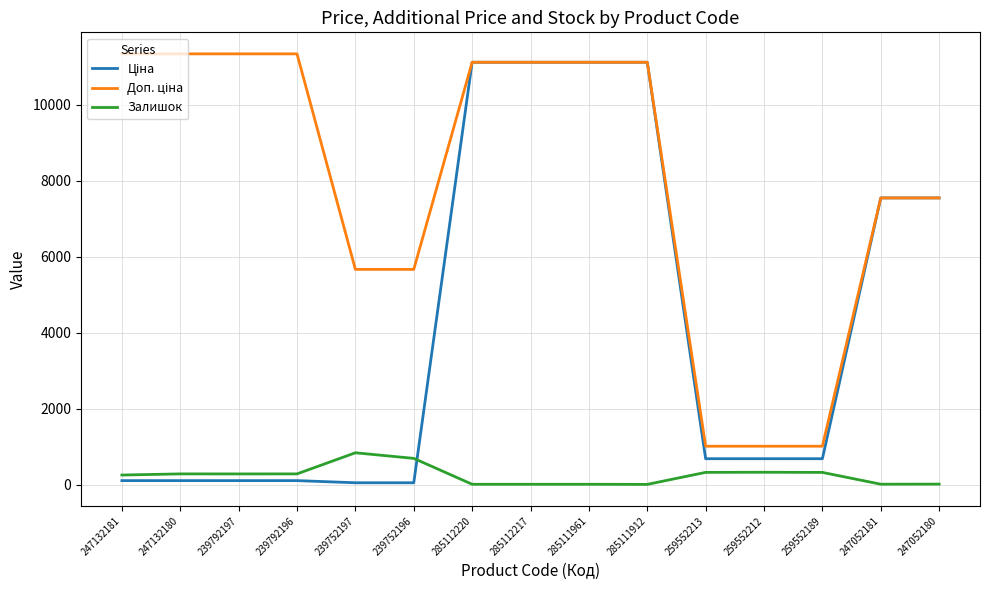

What is the greatest value displayed?

11334.0